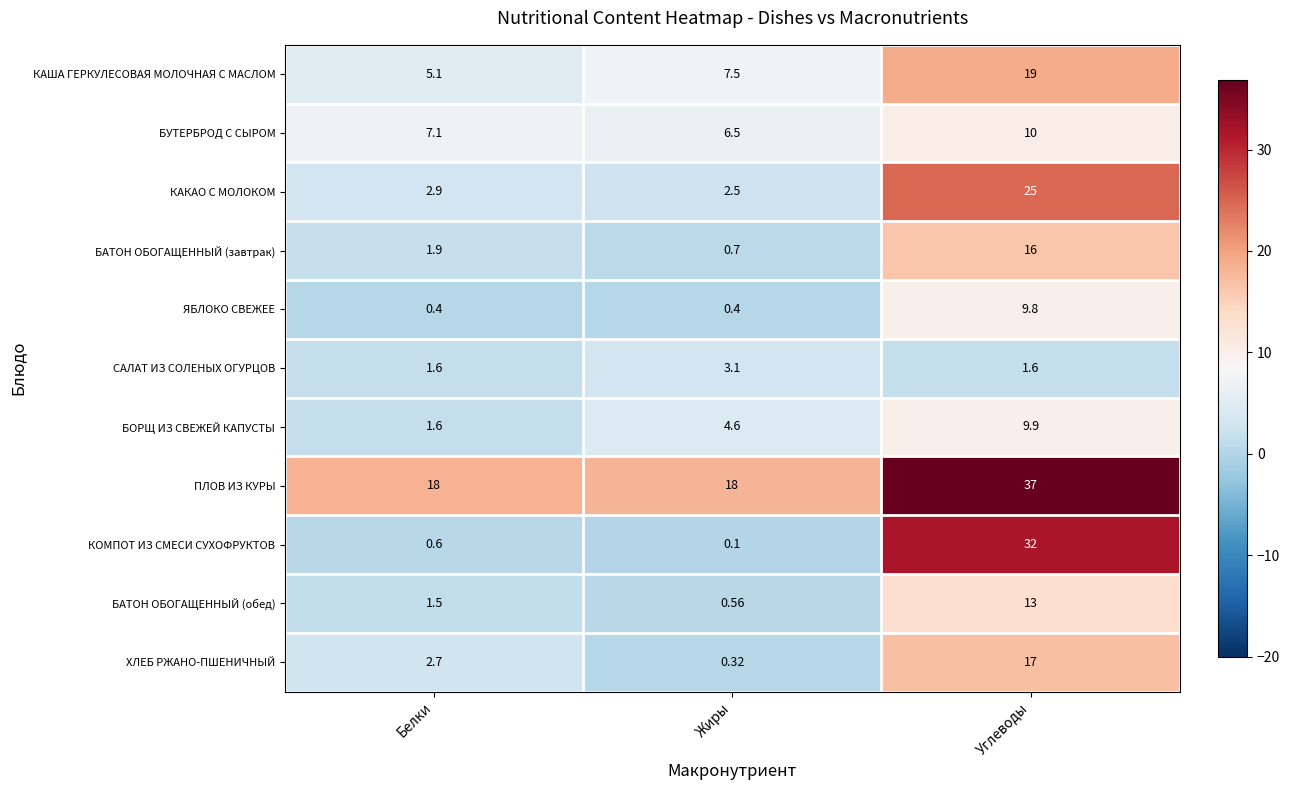

Which series has the largest total across all categories?

ПЛОВ ИЗ КУРЫ